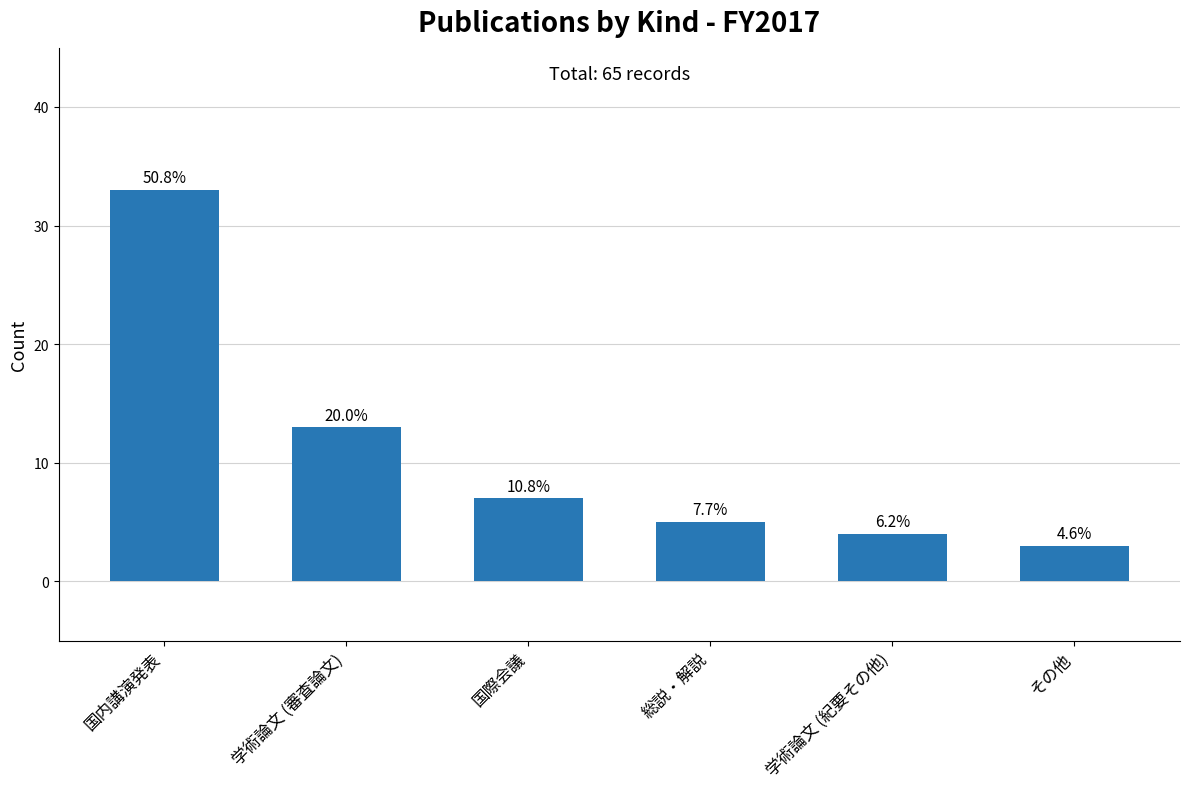

Which has a higher value, 学術論文 (審査論文) or その他?

学術論文 (審査論文)